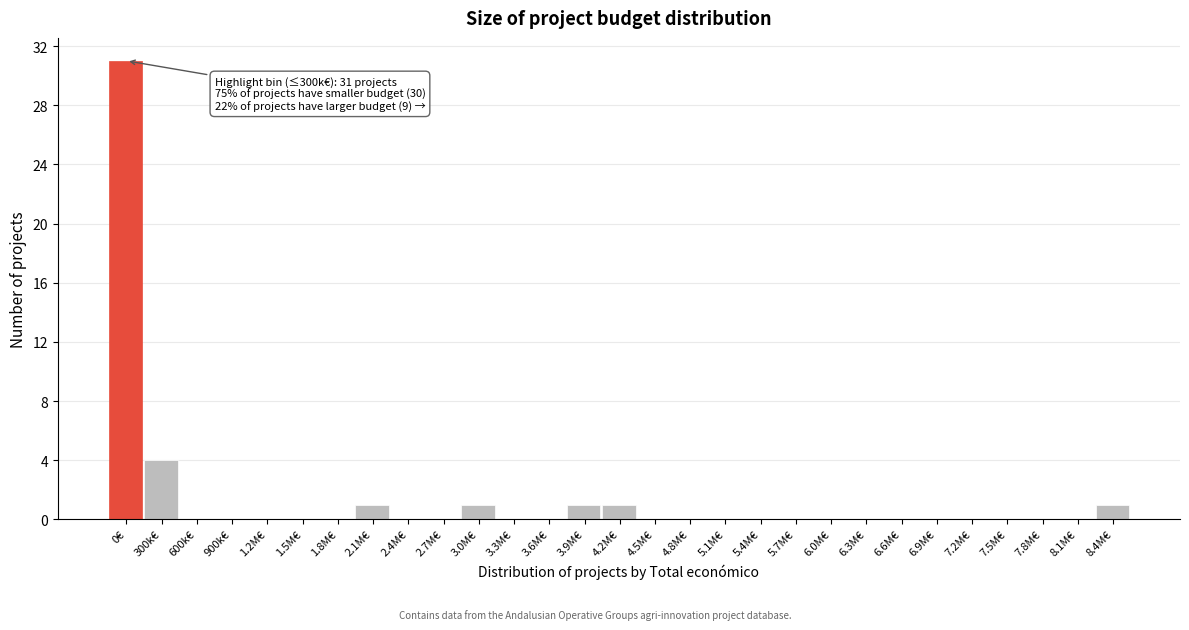

Reading right to left, list all the values displayed in this chart.

8.4M€=1	8.1M€=0	7.8M€=0	7.5M€=0	7.2M€=0	6.9M€=0	6.6M€=0	6.3M€=0	6.0M€=0	5.7M€=0	5.4M€=0	5.1M€=0	4.8M€=0	4.5M€=0	4.2M€=1	3.9M€=1	3.6M€=0	3.3M€=0	3.0M€=1	2.7M€=0	2.4M€=0	2.1M€=1	1.8M€=0	1.5M€=0	1.2M€=0	900k€=0	600k€=0	300k€=4	0€=31